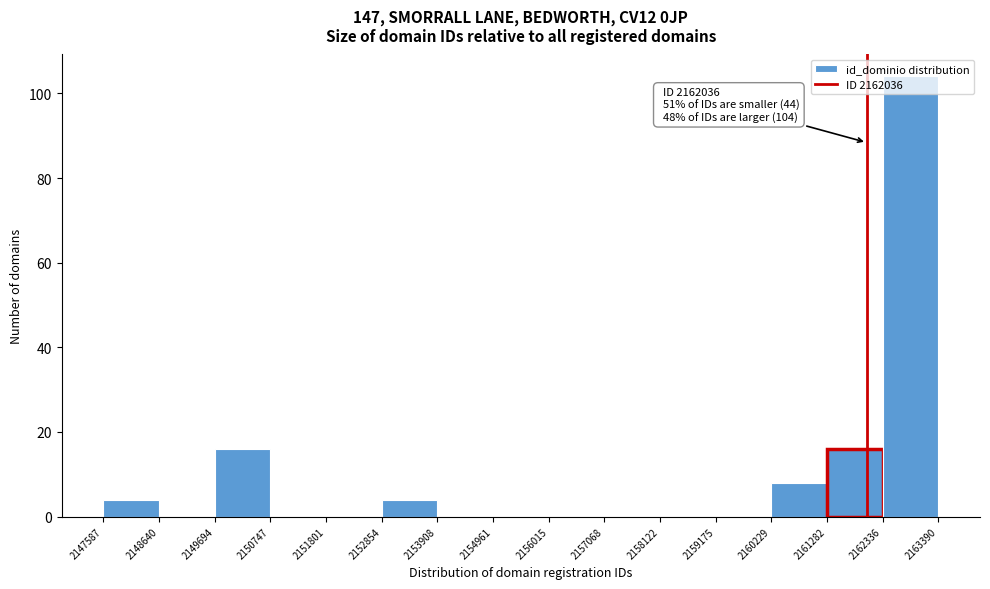

Which range on the x-axis has the tallest bar?

2162336 to 2163390